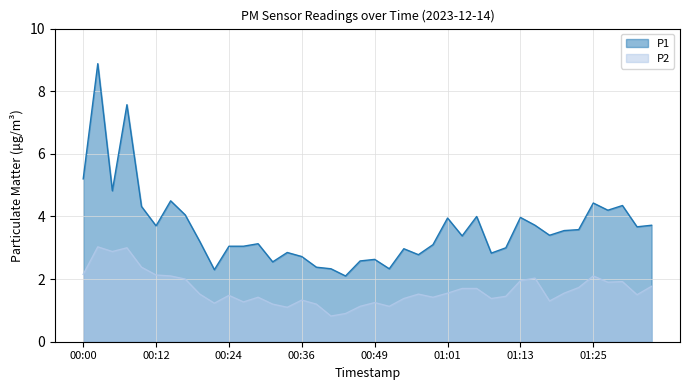

What value does the P1 series have at 00:24?

3.0